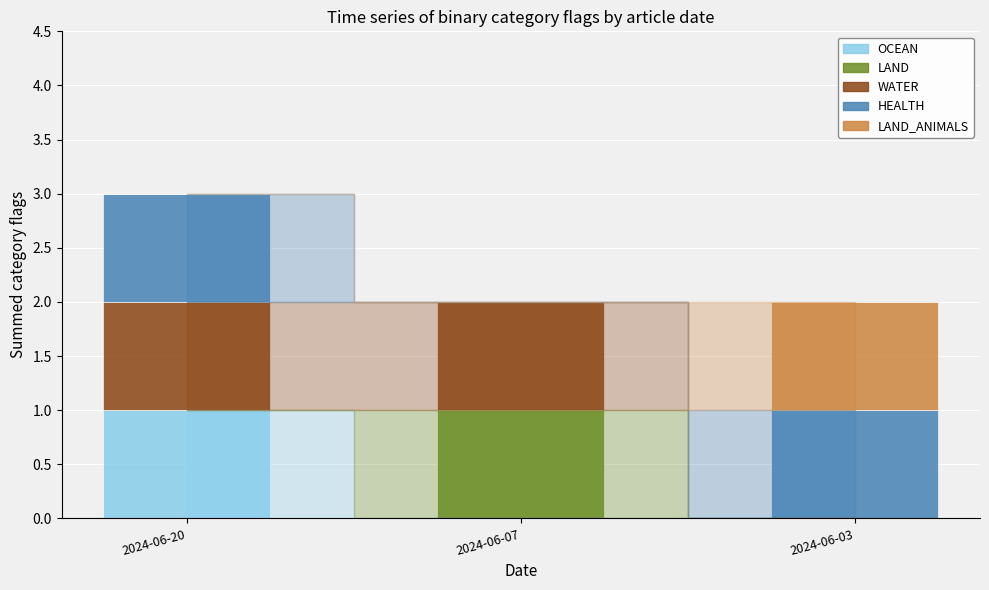

How many series are shown in this chart?

5